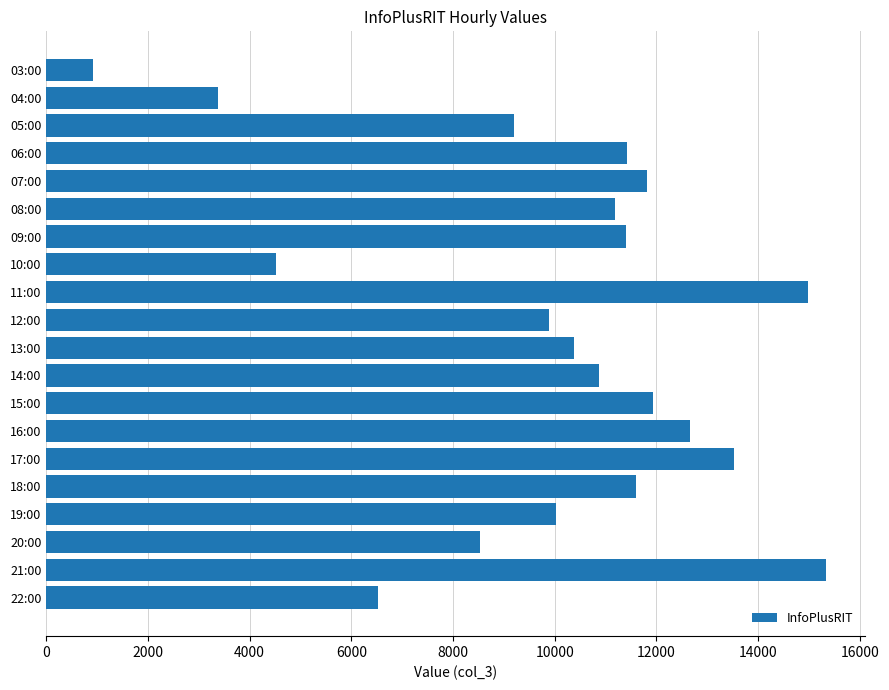

What value does the data have at 15:00?

11931